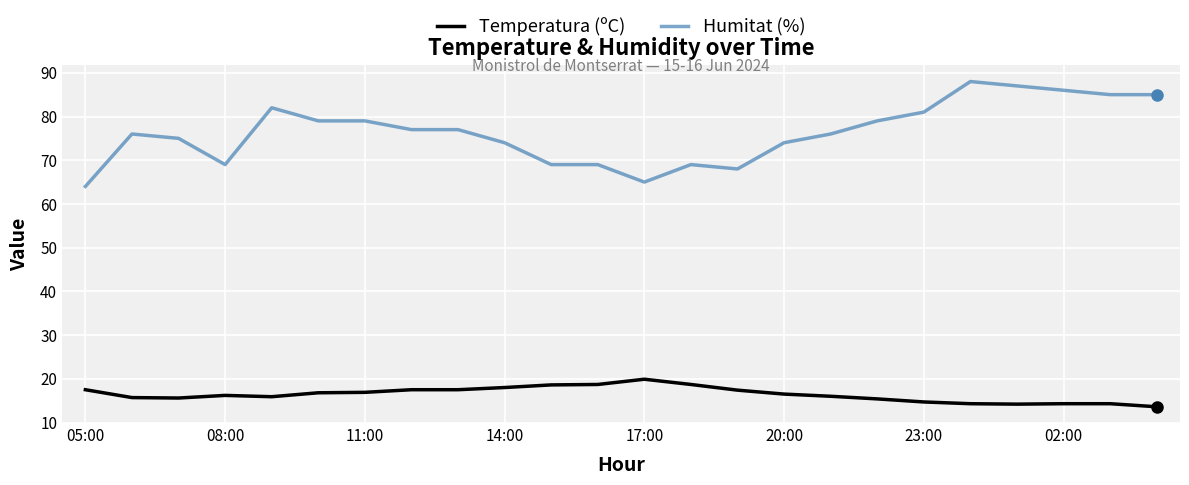

Rank the series by their maximum value, from highest to lowest.

Humitat (%), Temperatura (ºC)